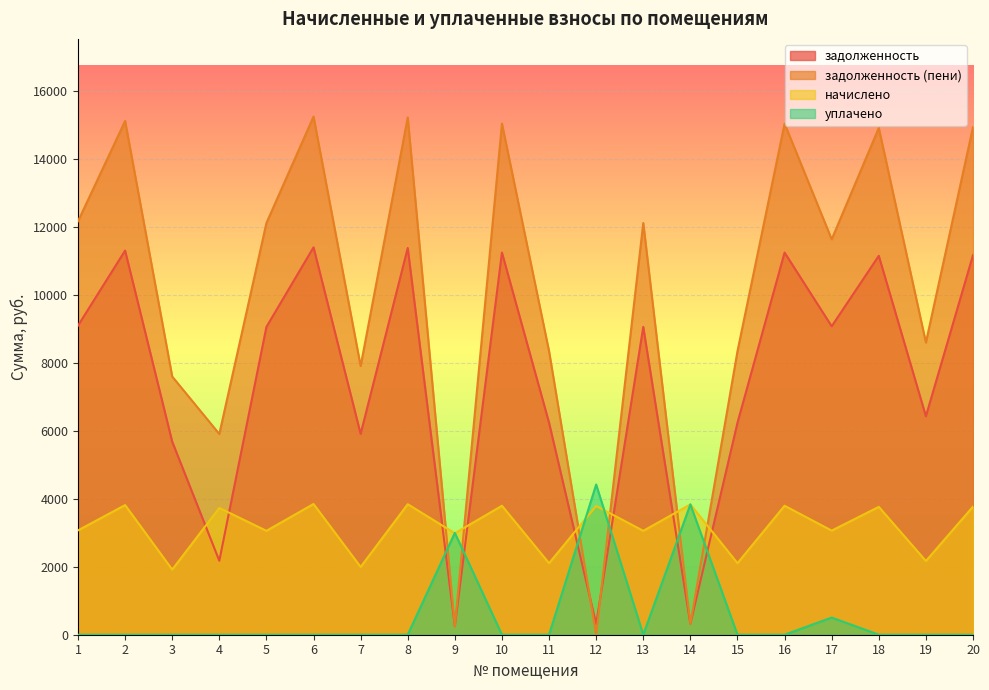

List the labels in order of уплачено value, smallest first.

1, 2, 3, 4, 5, 6, 7, 8, 10, 11, 13, 15, 16, 18, 19, 20, 17, 9, 14, 12